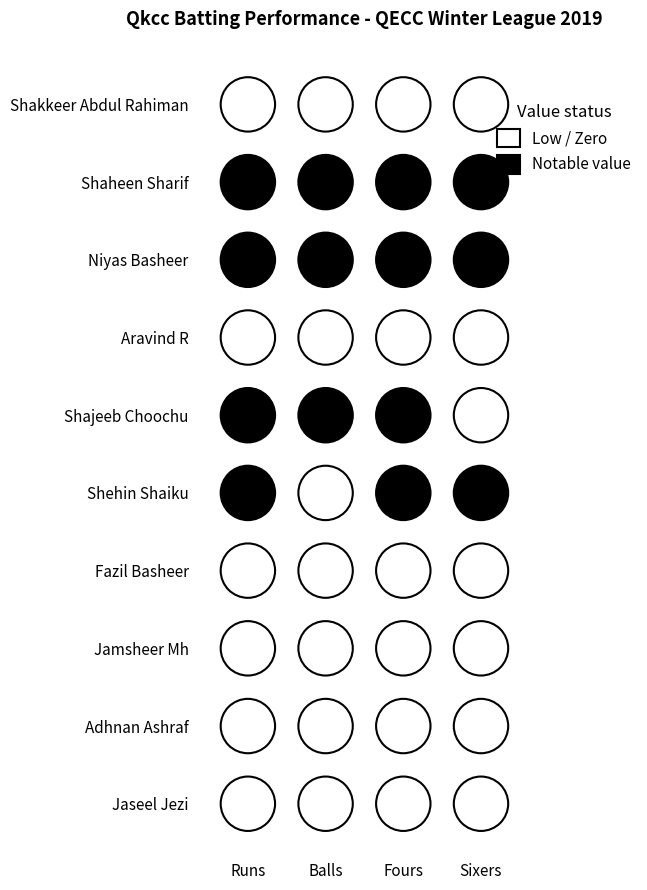

What is the total value across all series at Sixers?

14